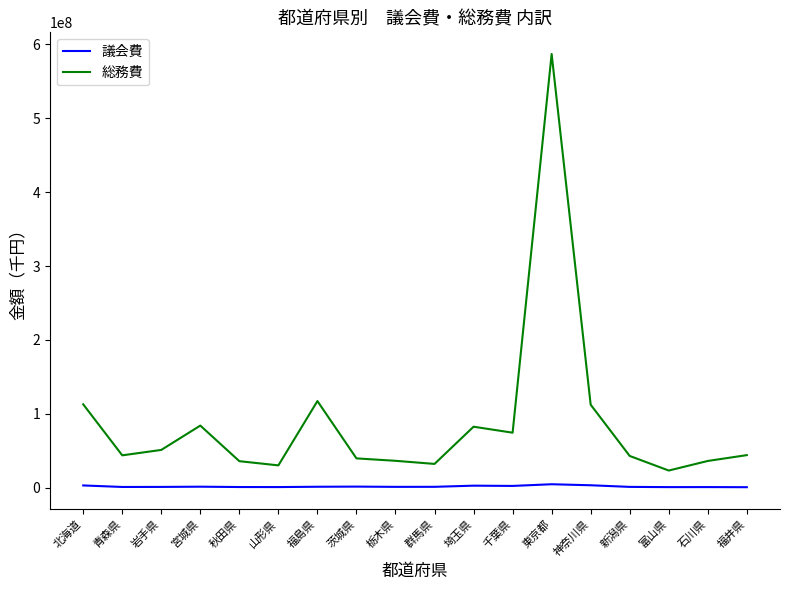

Which series changed the most between 東京都 and 福井県?

総務費